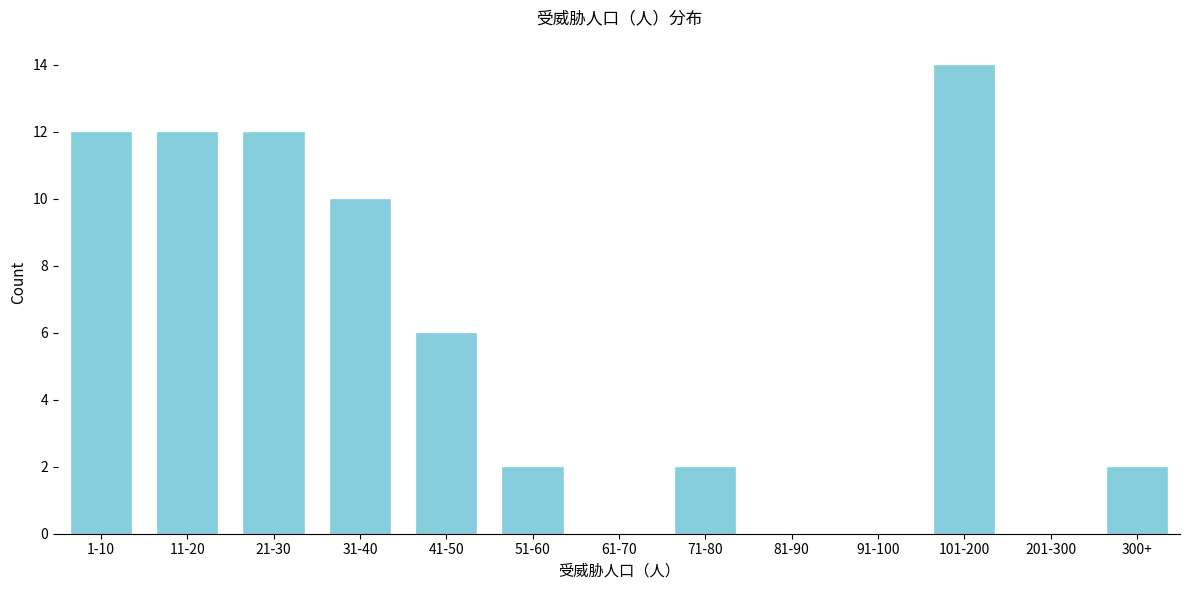

Reading right to left, list all the values displayed in this chart.

300+=2	201-300=0	101-200=14	91-100=0	81-90=0	71-80=2	61-70=0	51-60=2	41-50=6	31-40=10	21-30=12	11-20=12	1-10=12